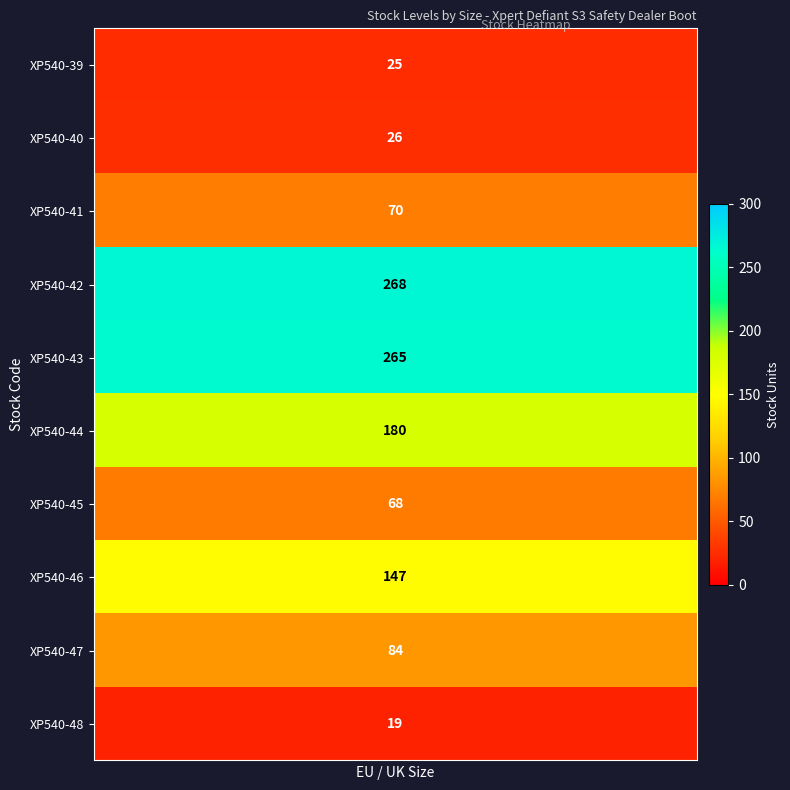

What is the average value of the XP540-46 series?

147